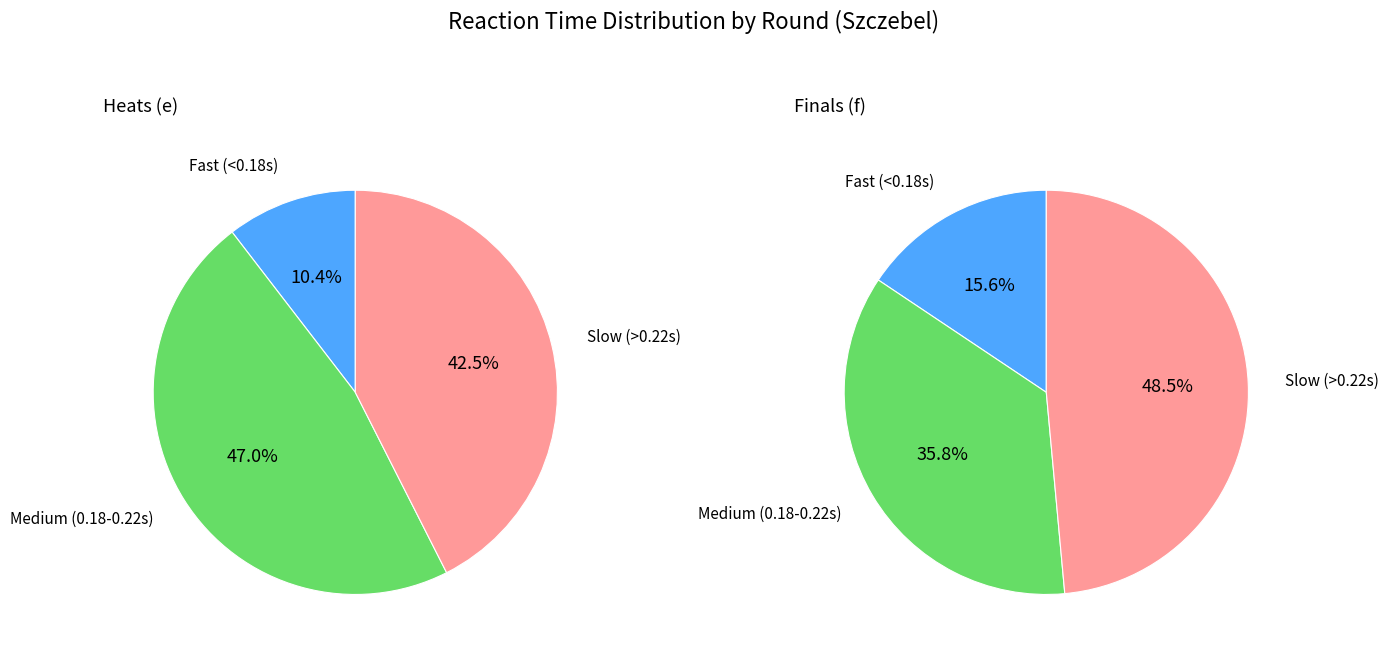

Do e and 7 together represent more than half of the pie?

No